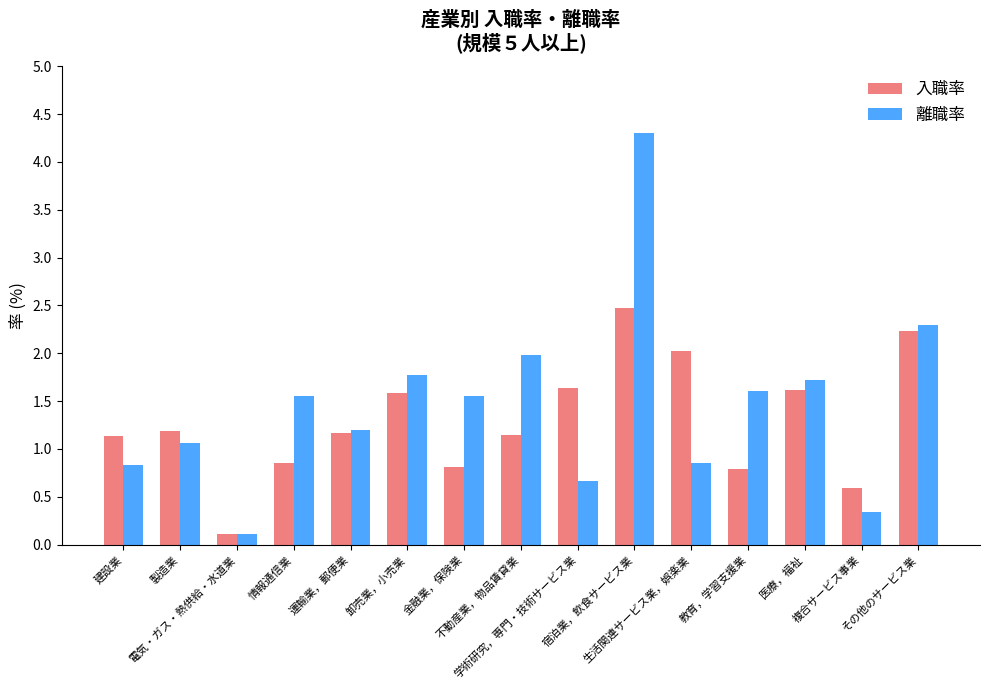

Are the bars grouped side by side (vs. stacked)?

Yes